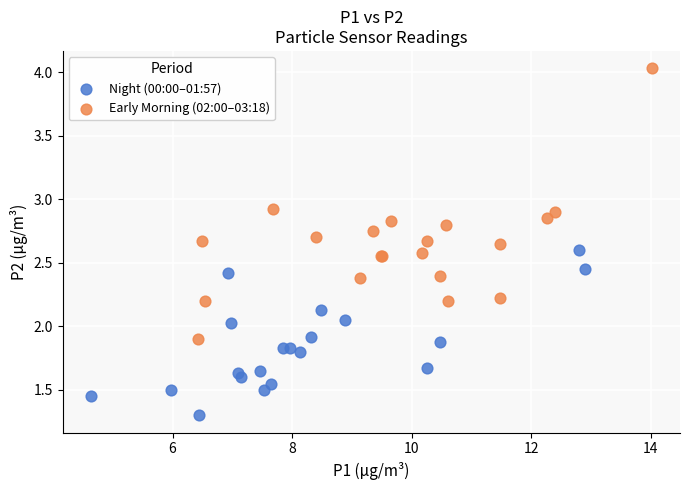

Which series has the largest Y range (max minus min)?

Early Morning (02:00–03:18)